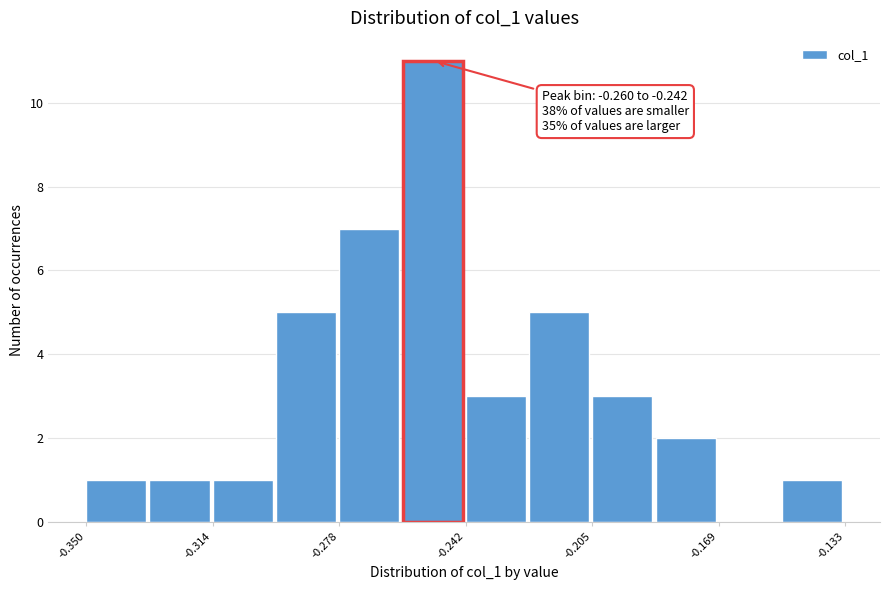

Around what value on the x-axis is the tallest bar? Give the approximate position of its centre, as read against the axis.

-0.250